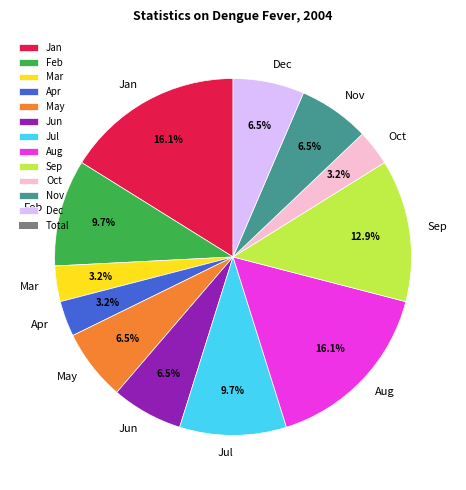

What is the ratio of the value at Aug to the value at Oct?

5.0